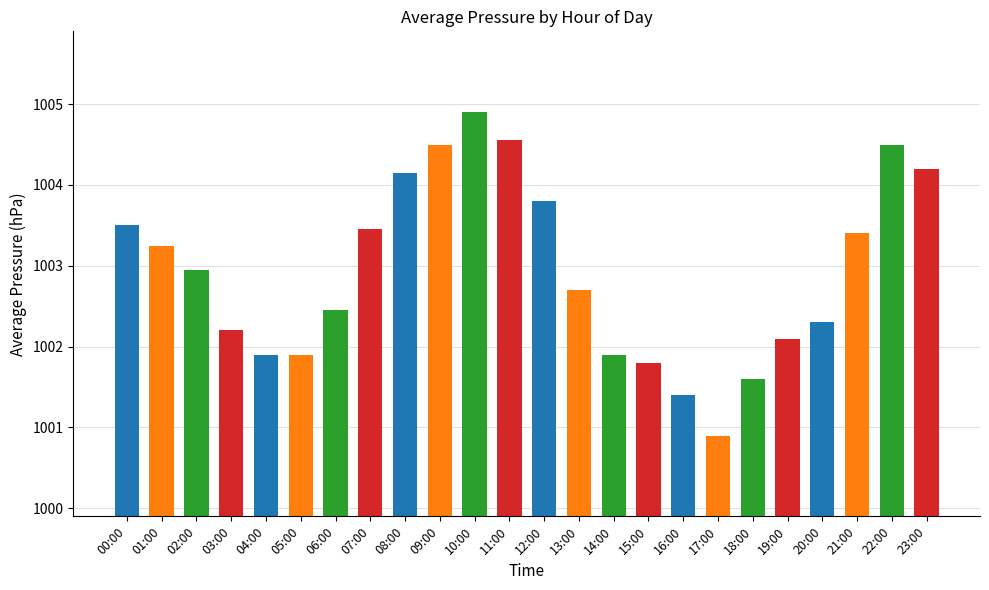

Is it true that the value at 06:00 is 1002.5?

True